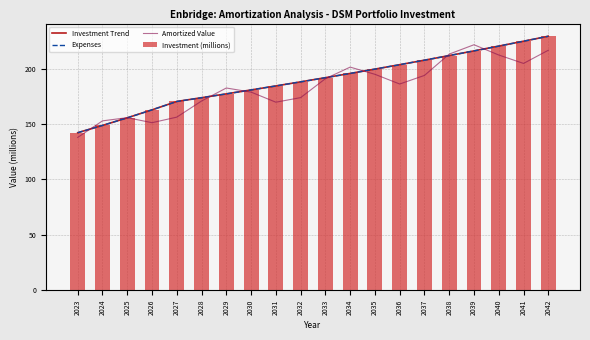

What is the value of the Investment (millions) bar at the 12th from the left?

195.8